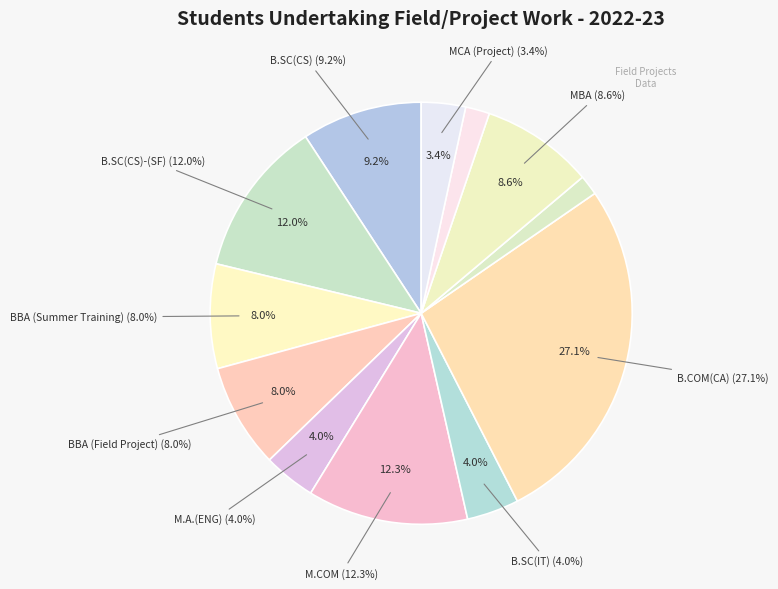

Combined, what portion of the pie is BBA (Summer Training) and MCA (Project)?

11.4%